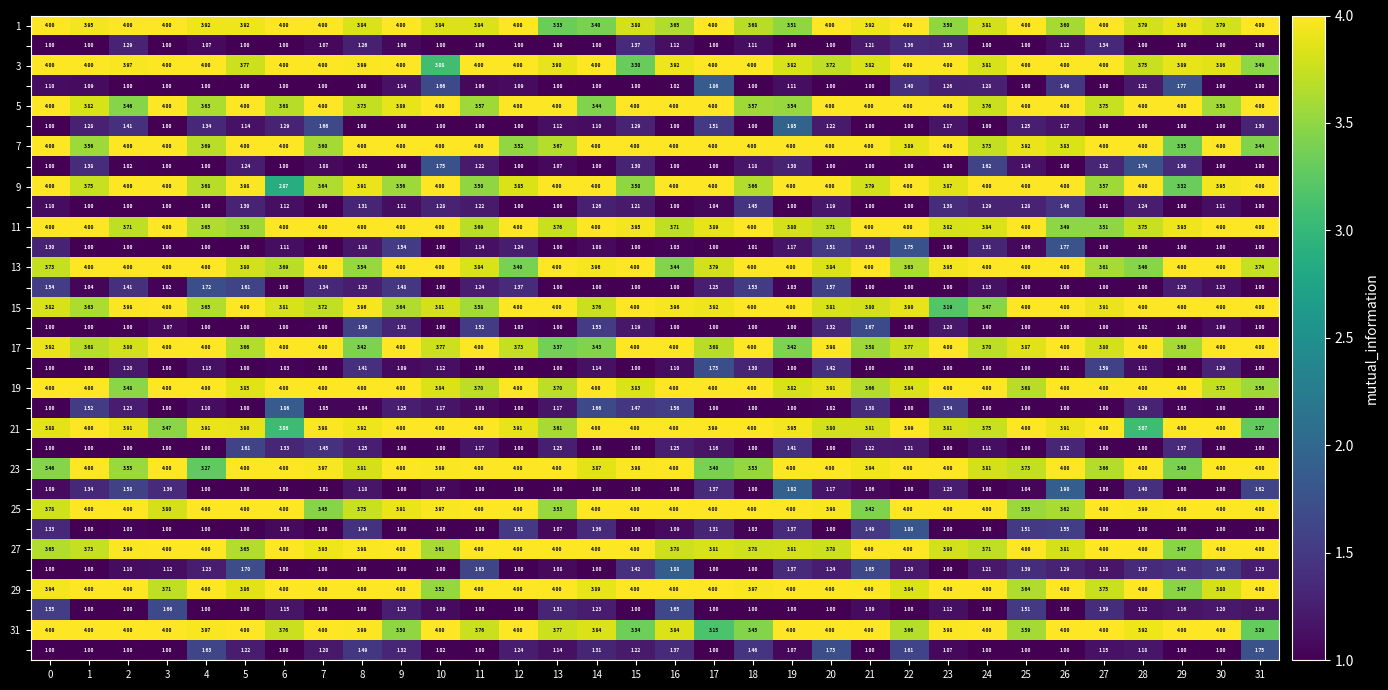

What is the difference between the highest and lowest values at 31?

3.0